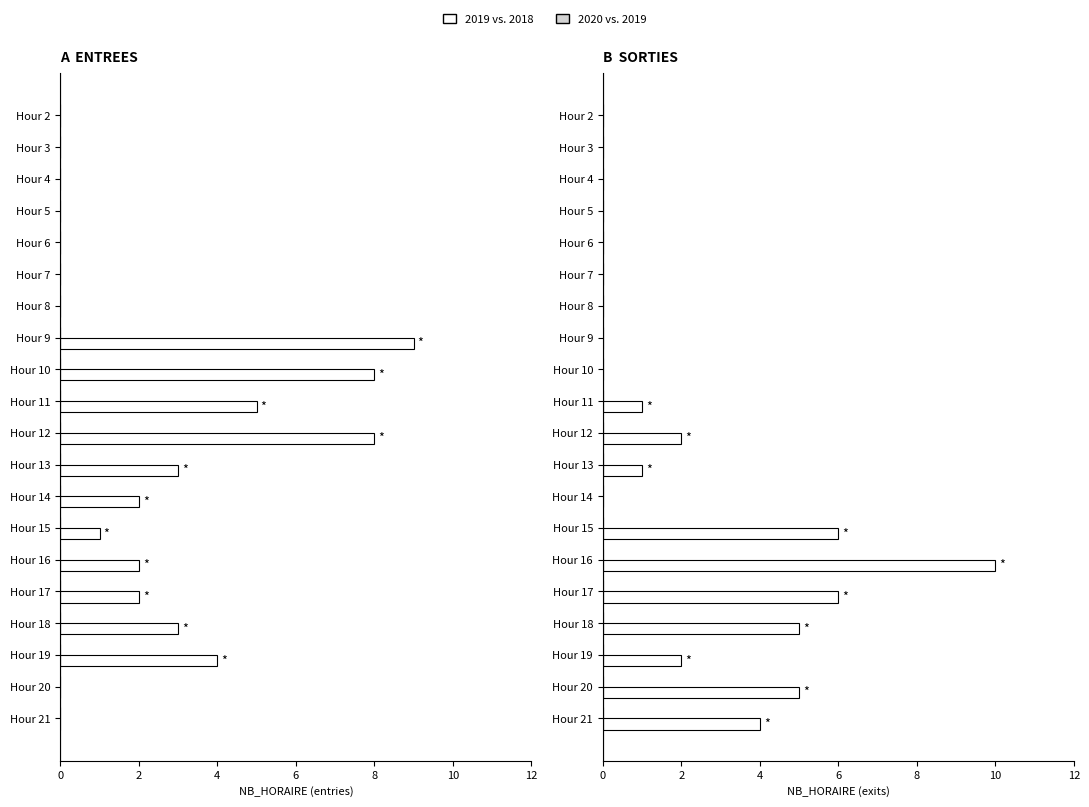

What is the label of the 3rd bar from the right?

17